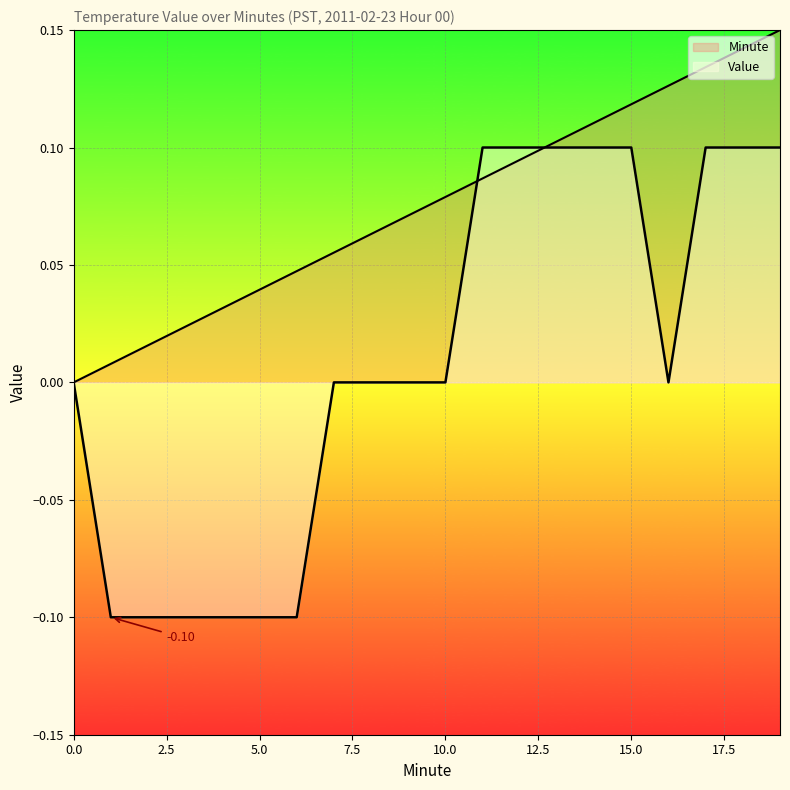

The Value series shows 0.0 at 0. True or false?

True